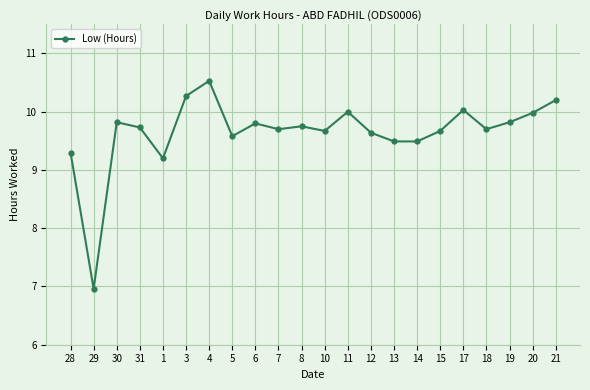

The chart shows a value of 3.4 at 3. True or false?

False